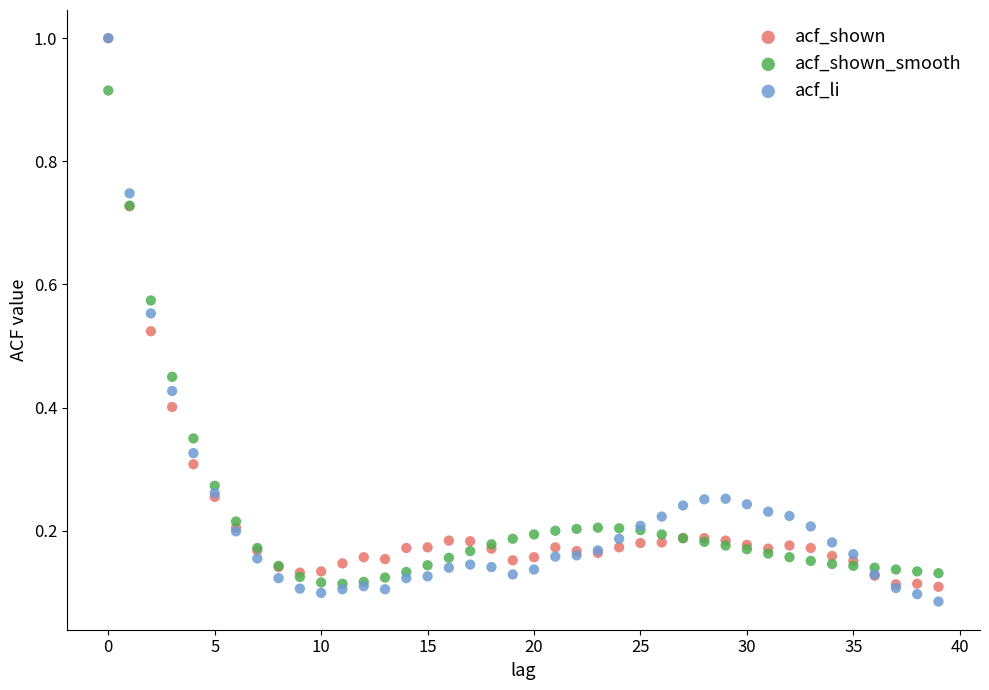

What are all the series names shown in the legend?

acf_shown, acf_shown_smooth, acf_li